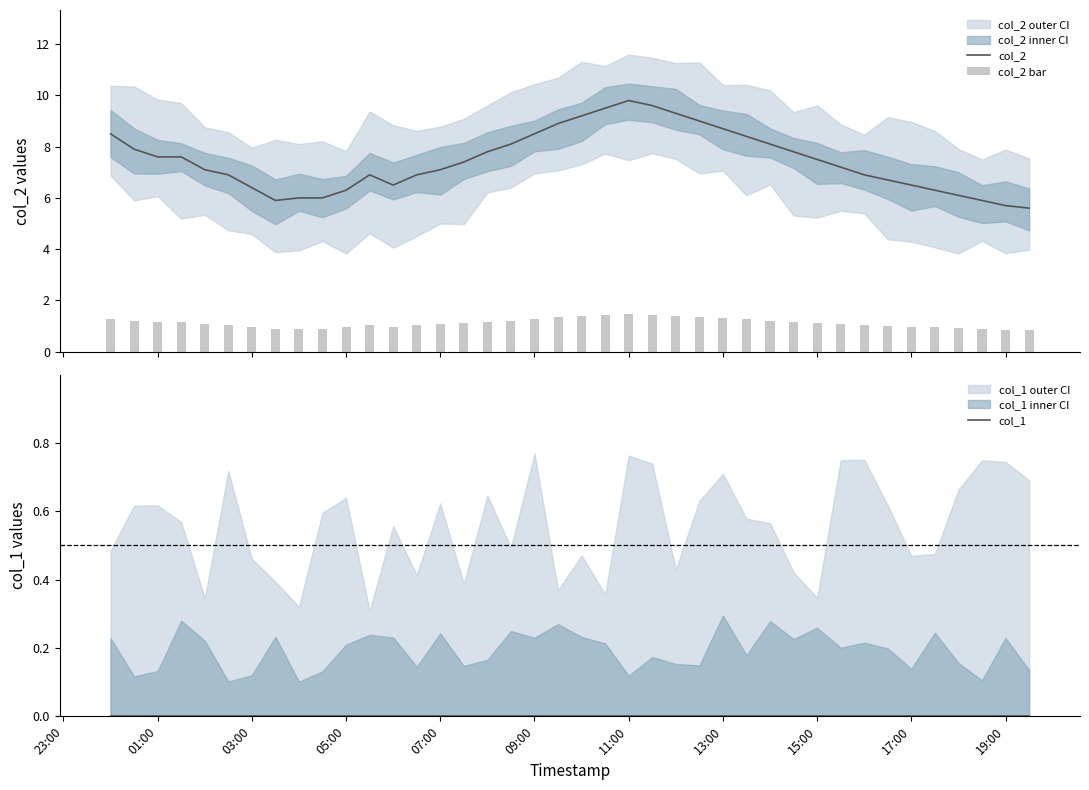

What is the maximum value for col_2?

9.8